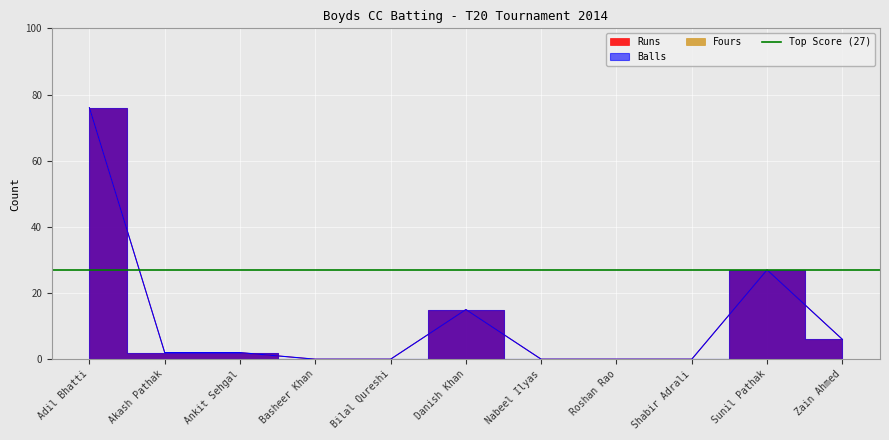

What is the label of the 2nd point from the left?

Akash Pathak